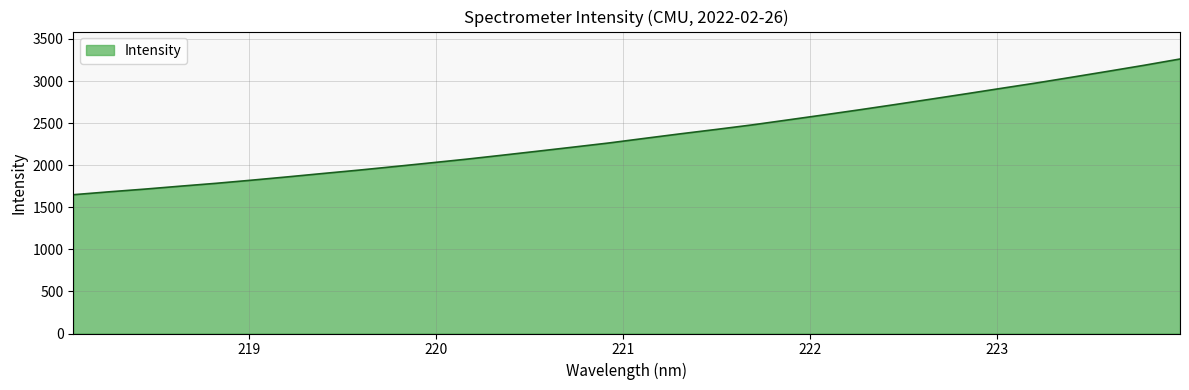

What is the maximum value shown in the chart?

3261.7